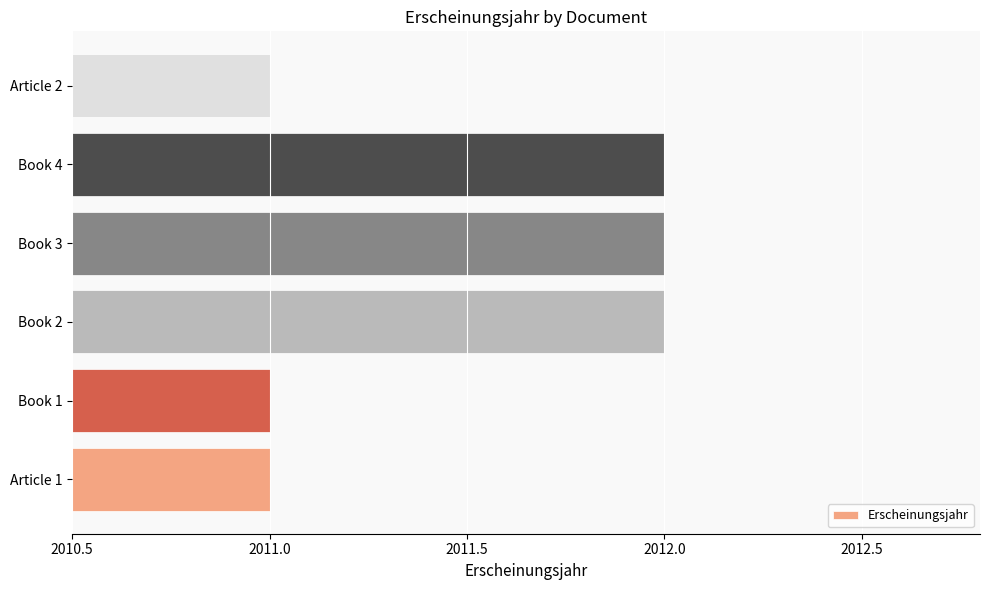

The chart shows a value of 2012 at Book 3. True or false?

True